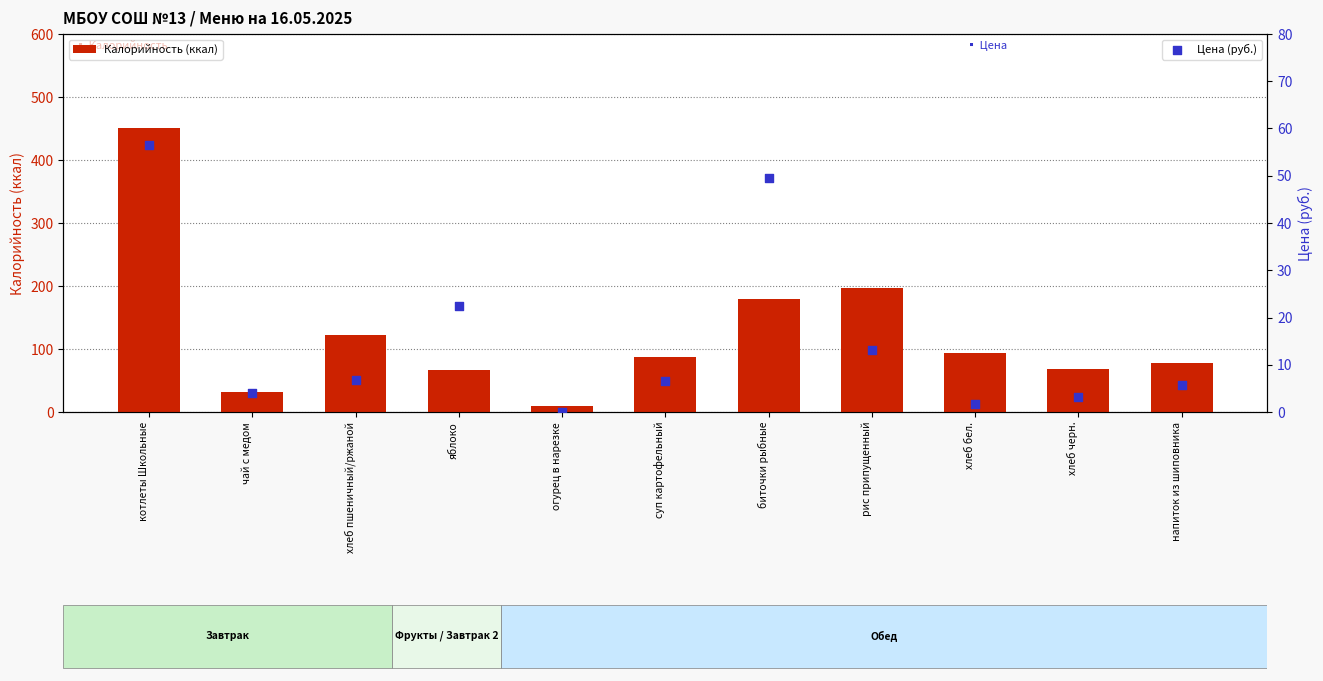

Which series reaches the maximum Y coordinate?

Калорийность (ккал)